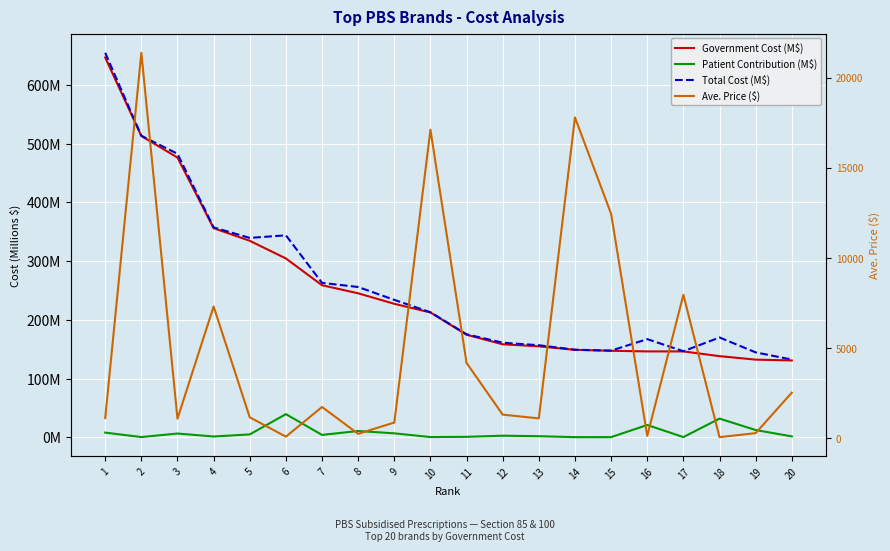

Where does the Patient Contribution (M$) series first go above 4?

1